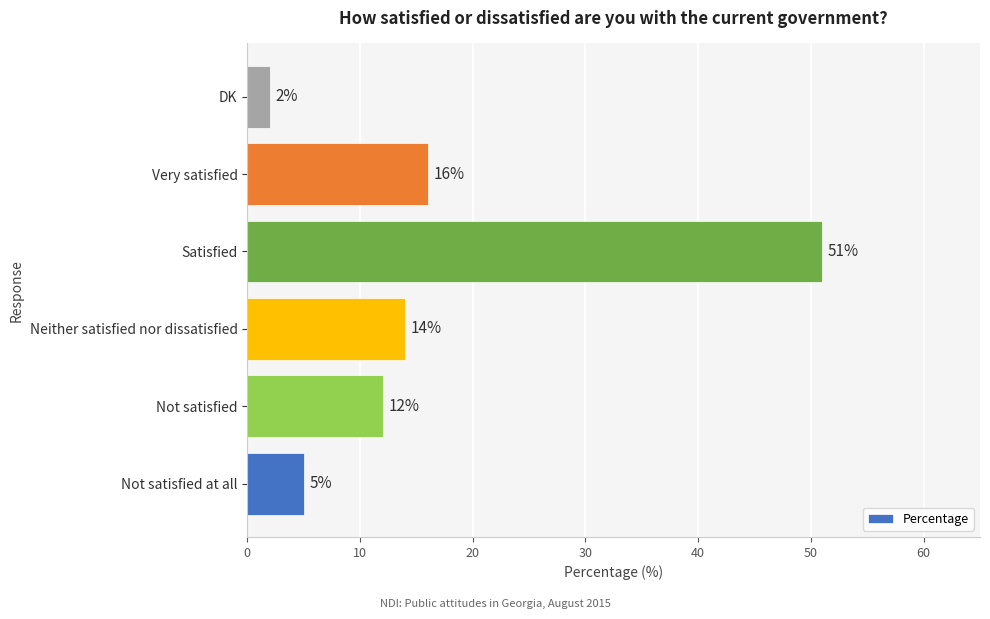

Is it true that the value at Not satisfied at all is 8?

False